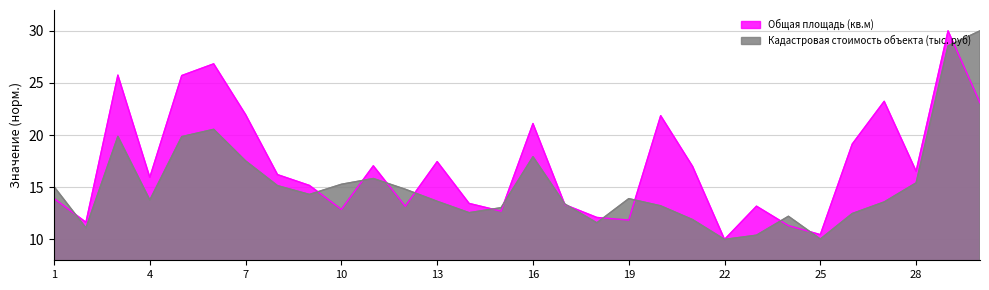

What is the approximate value of Общая площадь (кв.м) at 18?

12.1